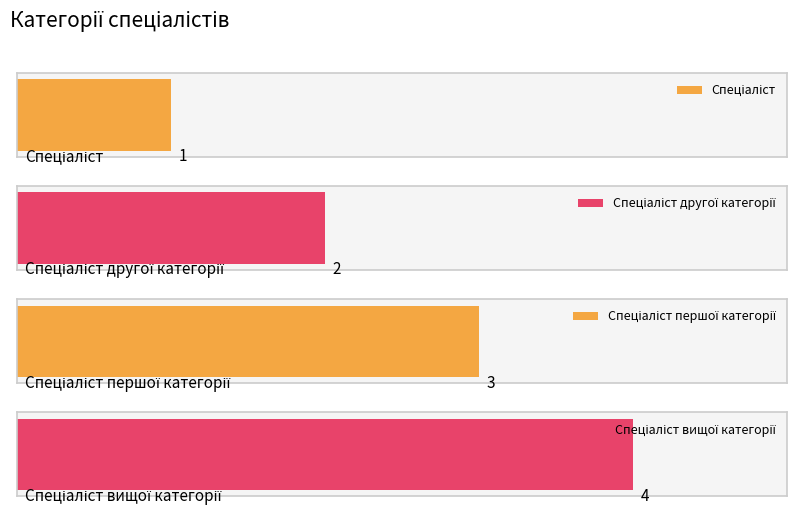

Are the bars horizontal?

Yes